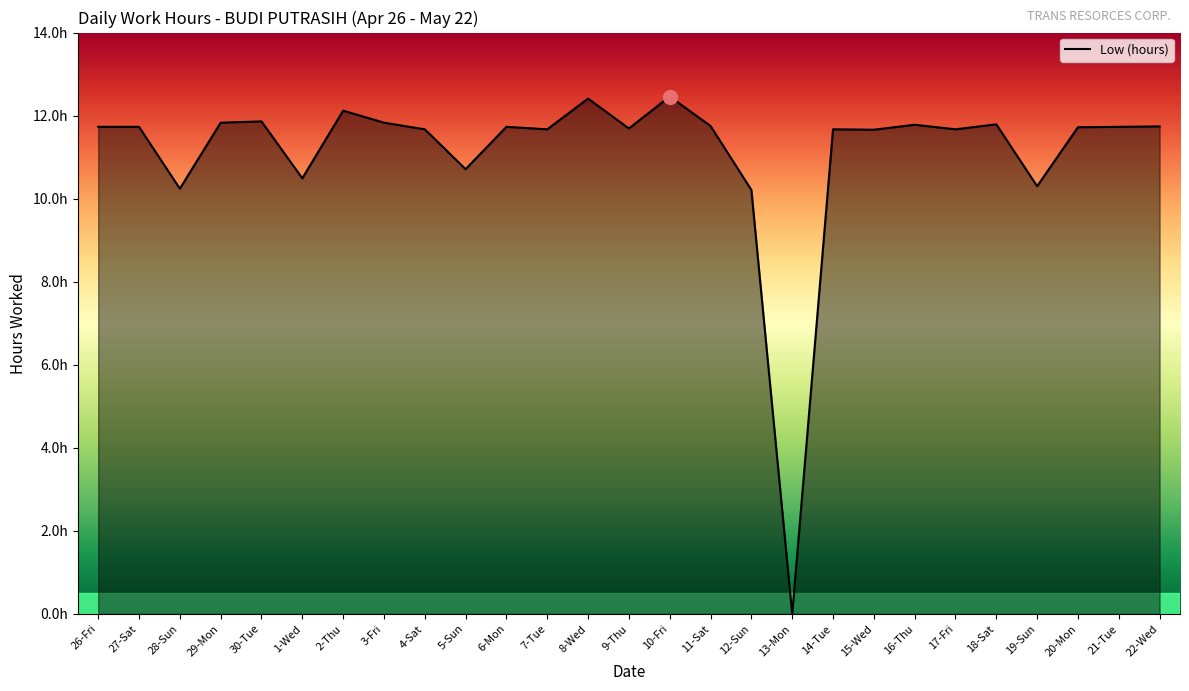

At which category does the chart reach its peak across all series?

10-Fri